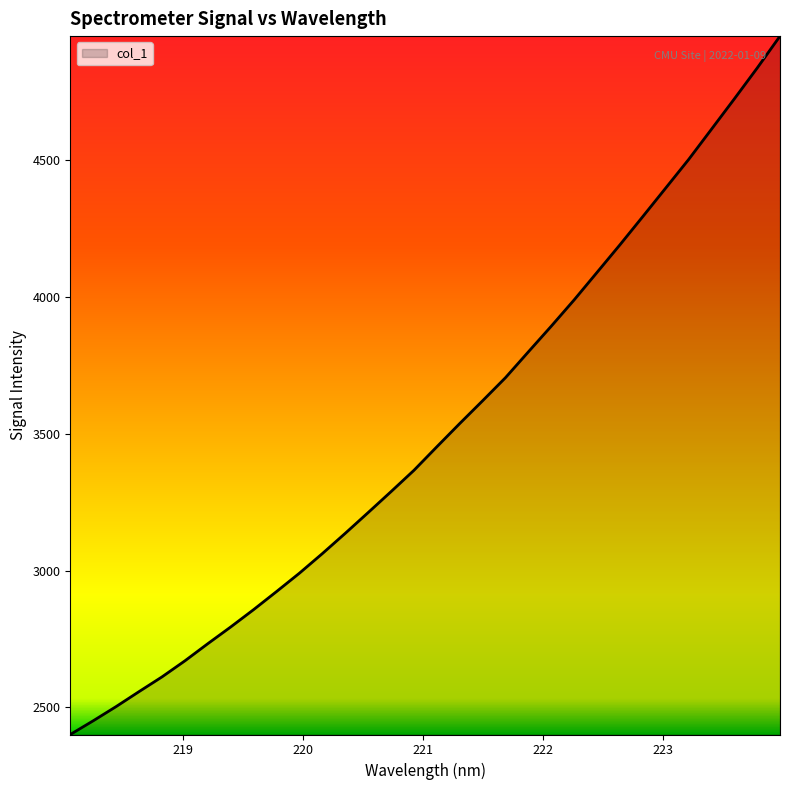

What is the difference between the maximum and minimum values?

2550.2